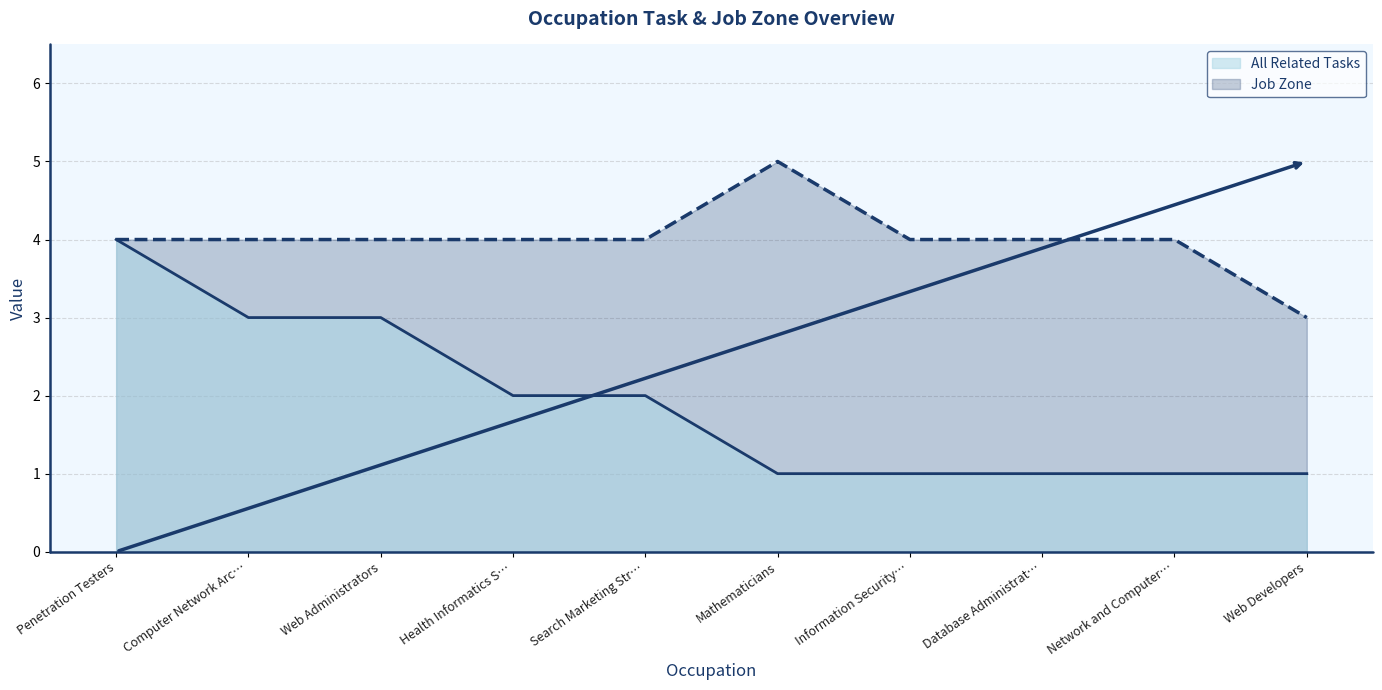

Which category has the lowest value in the All Related Tasks series?

Mathematicians